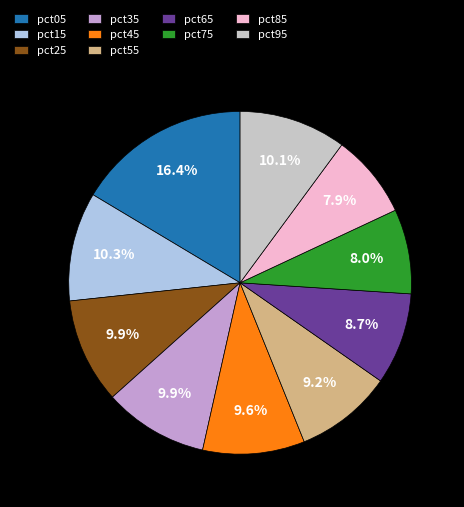

Which category has the biggest portion of the pie?

pct05